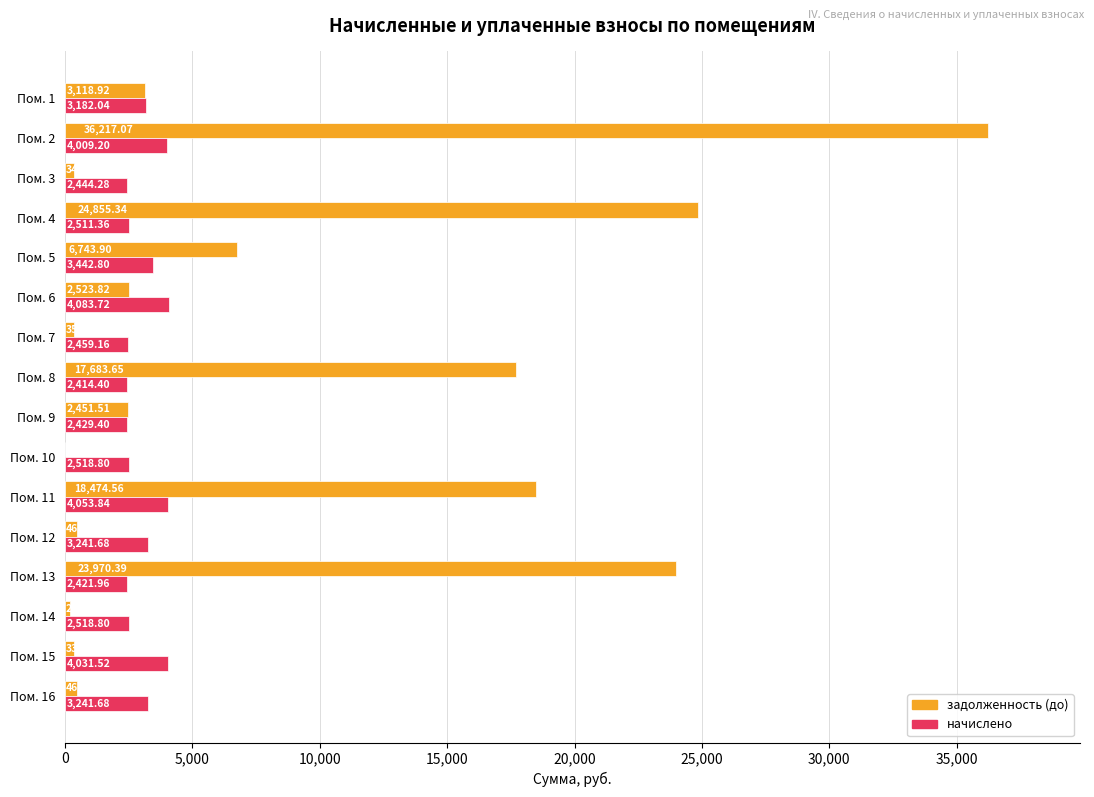

How many categories are shown in the chart?

16